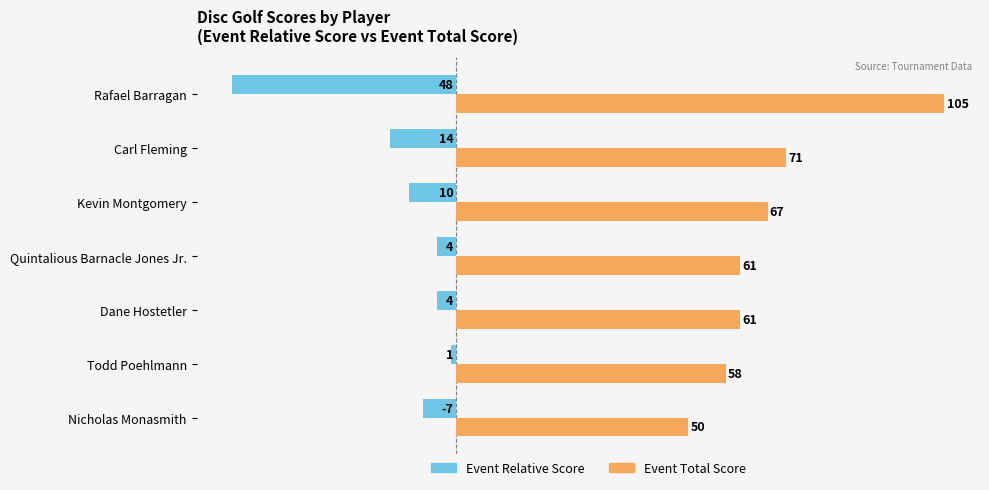

What is the average value of the Event Relative Score series?

-13